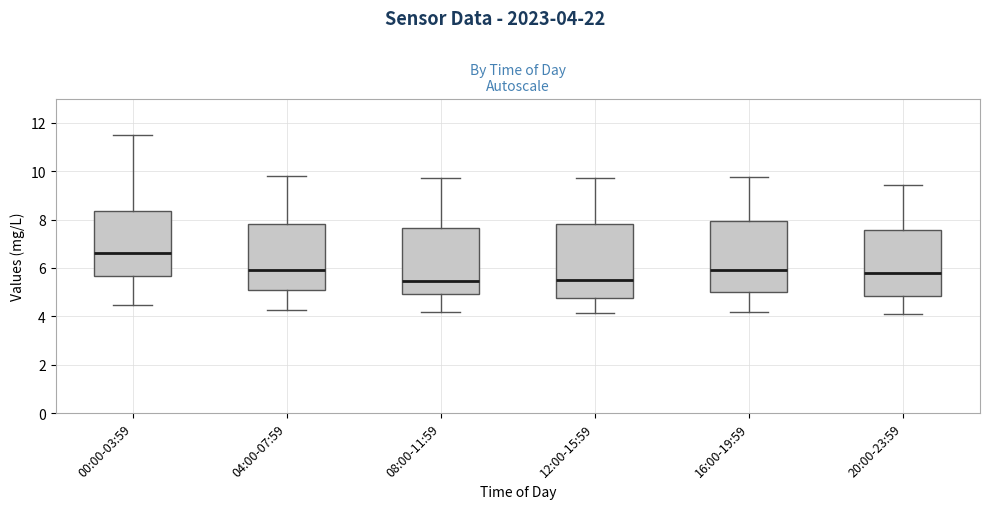

Which box's median line is the highest?

00:00-03:59